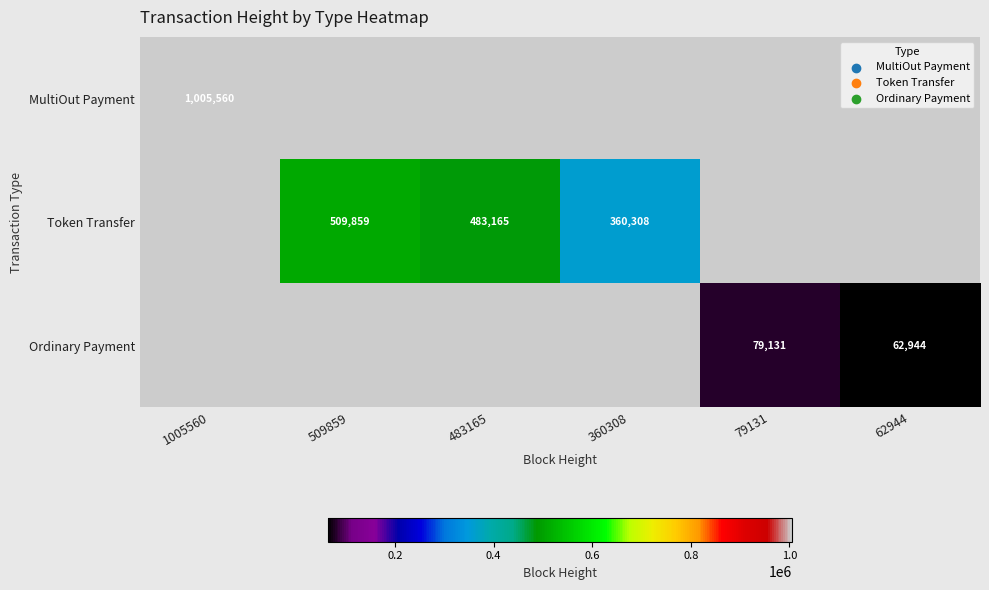

The Ordinary Payment series shows 19856 at 79131. True or false?

False